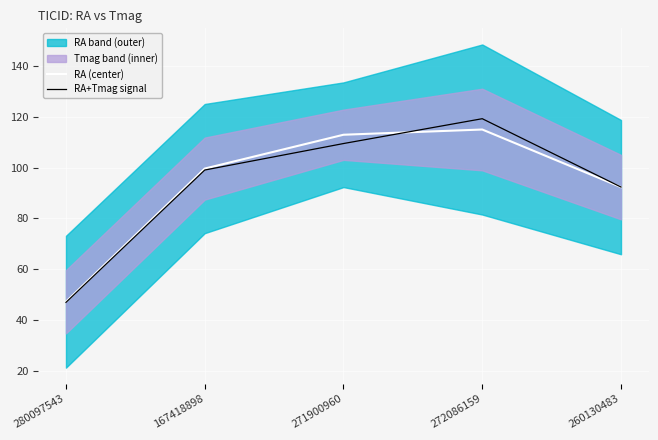

Which series has the largest total across all categories?

RA (center)